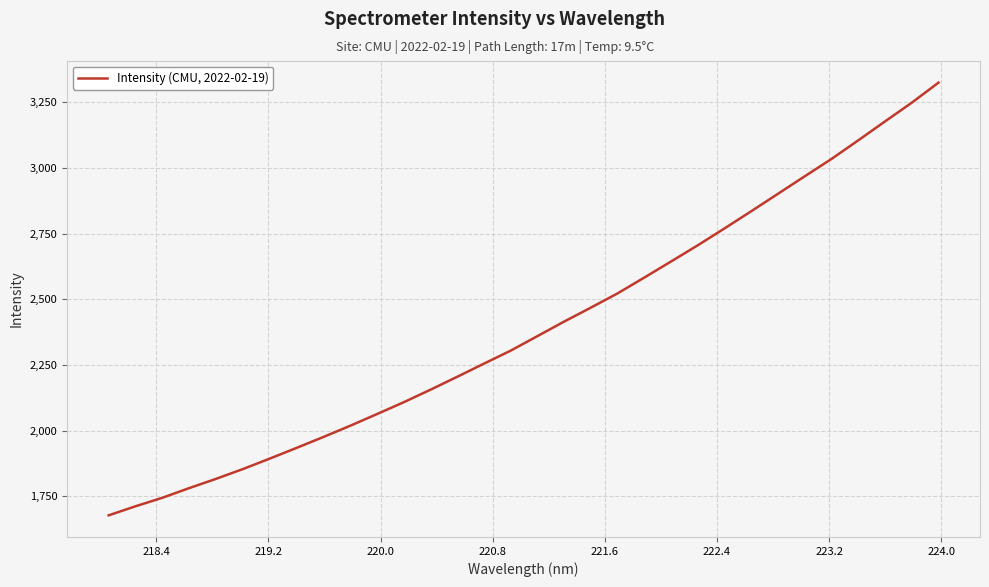

What is the smallest value displayed?

1678.1